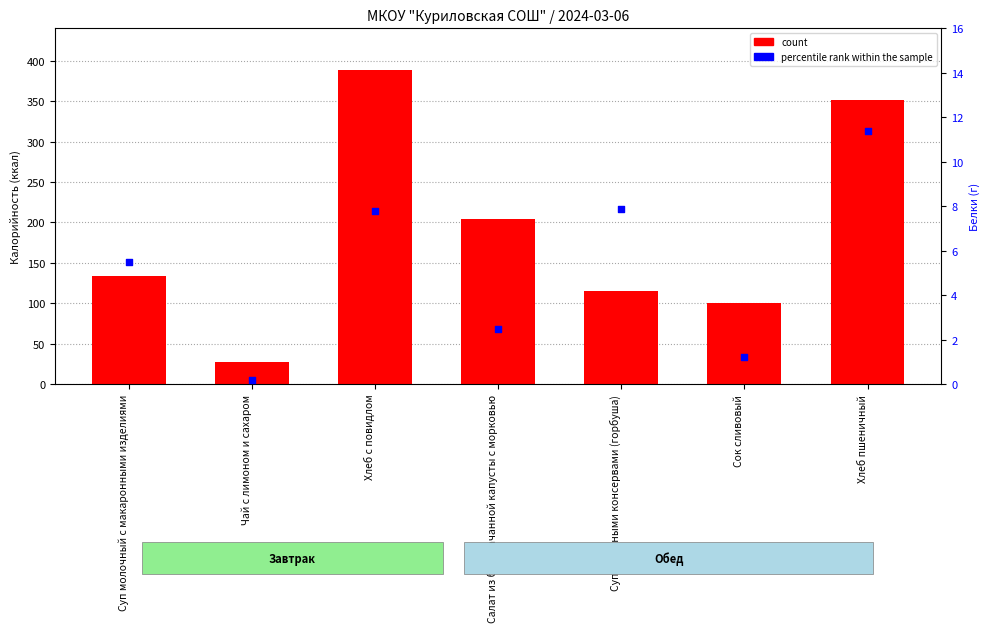

Is the value of count at Суп с рыбными консервами (горбуша) greater than the value of percentile rank within the sample at Салат из белокачанной капусты с морковью?

Yes